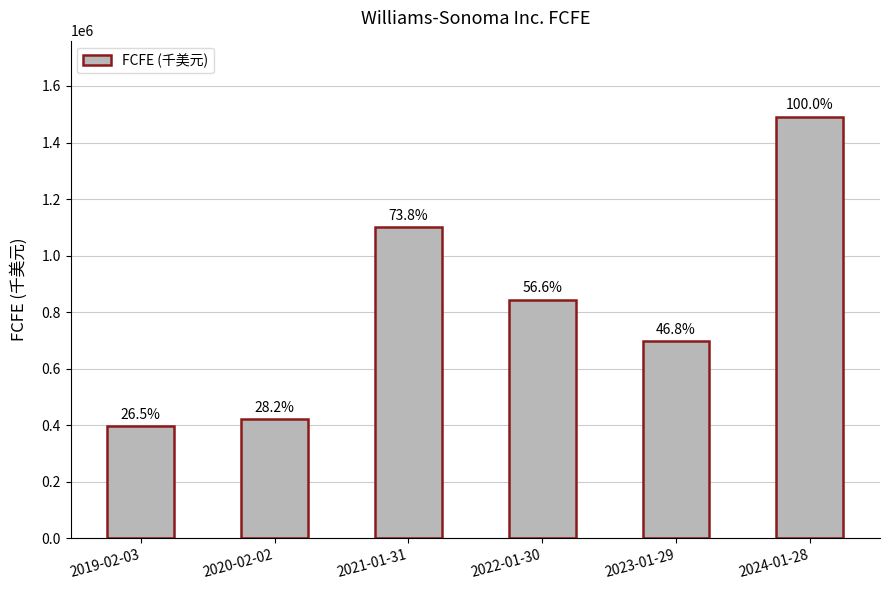

Which label corresponds to the smallest value in the chart?

2019-02-03